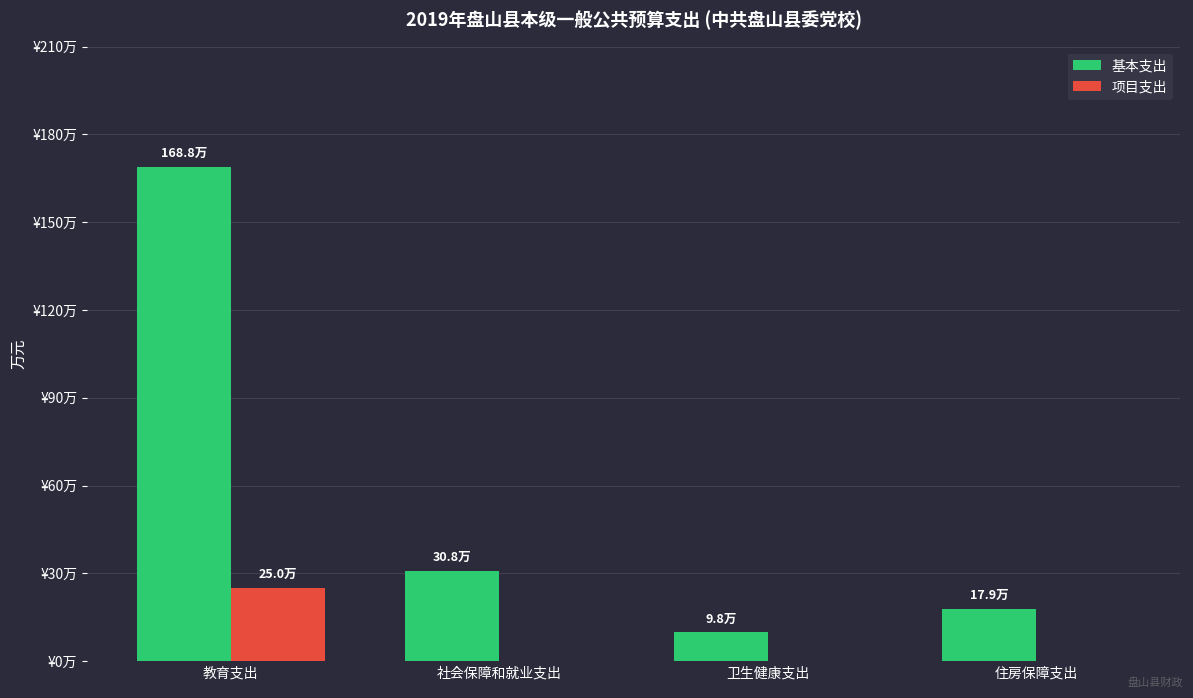

What is the difference between the maximum and minimum values in the 项目支出 series?

25.0